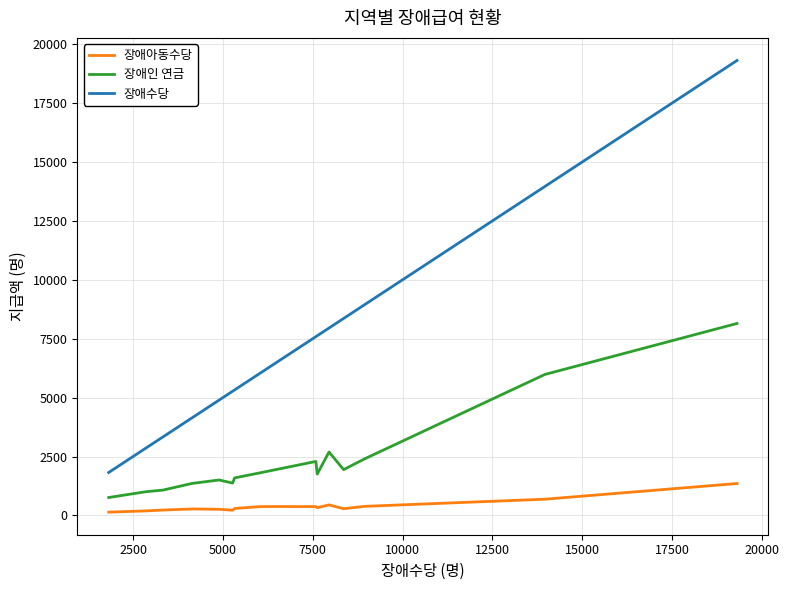

Which series has the largest total across all categories?

장애수당